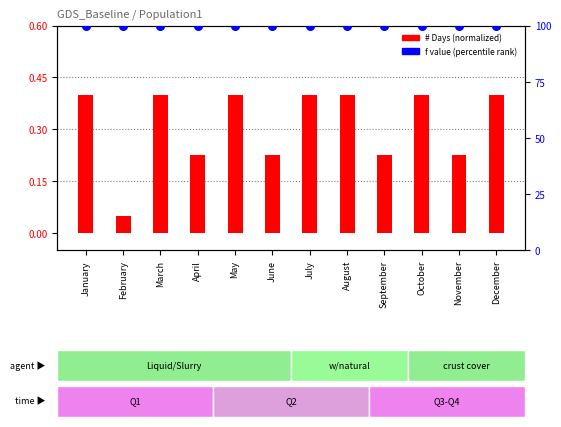

Which series contains the lowest Y value?

# Days (normalized)